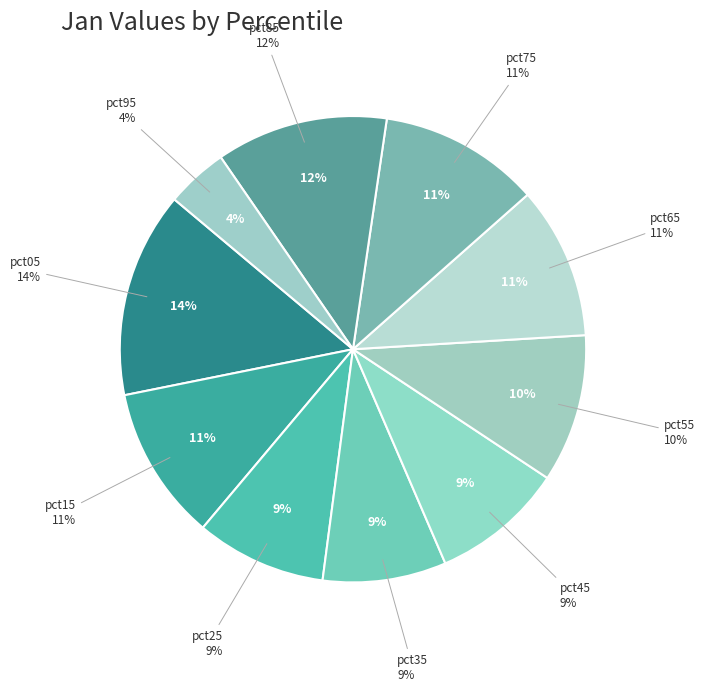

Which has a higher value, pct45 or pct25?

pct45